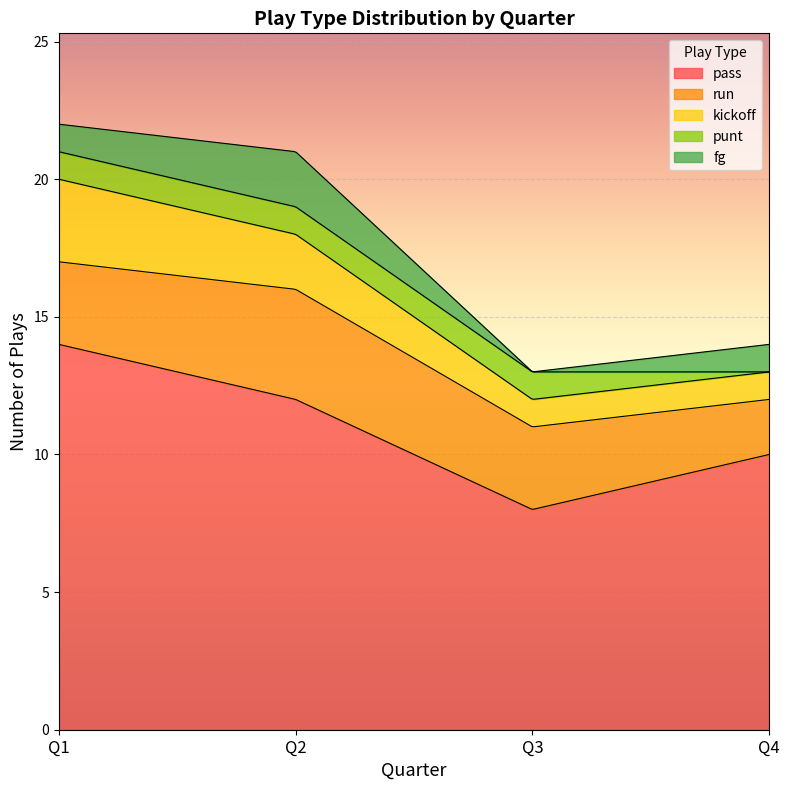

What is the lowest value of the kickoff series?

1